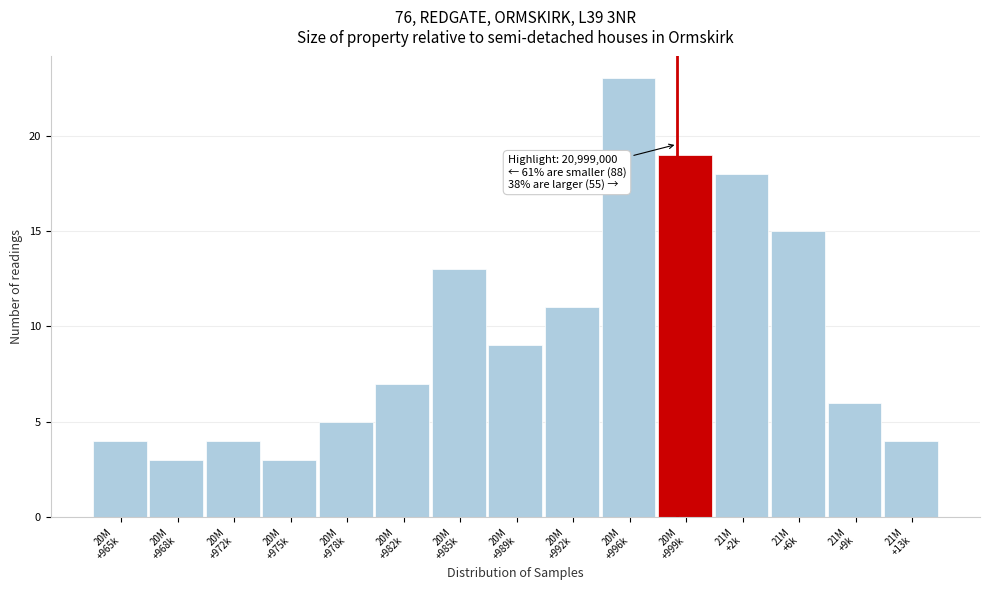

Reading left to right, list all the values displayed in this chart.

4	3	4	3	5	7	13	9	11	23	19	18	15	6	4